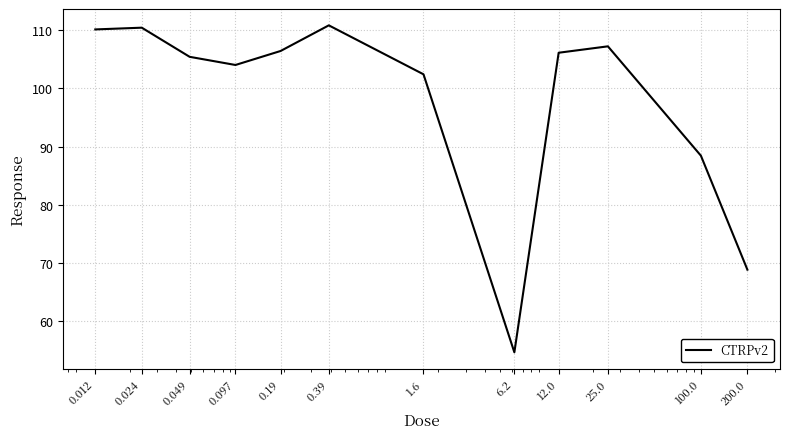

What is the minimum value shown in the chart?

54.7